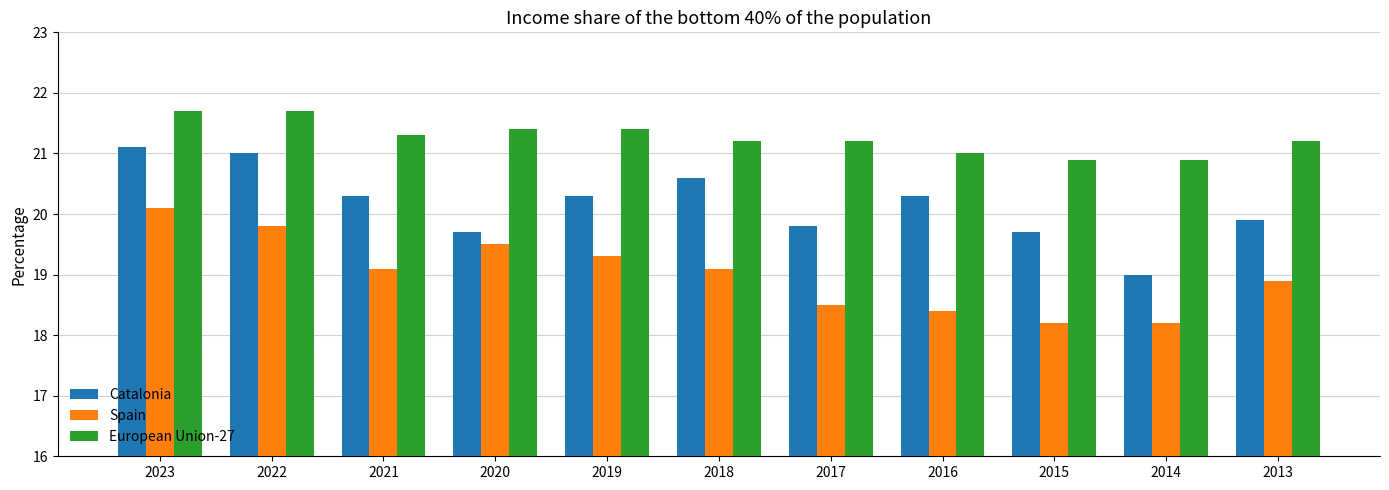

At which category is the sum across all series the highest?

2023